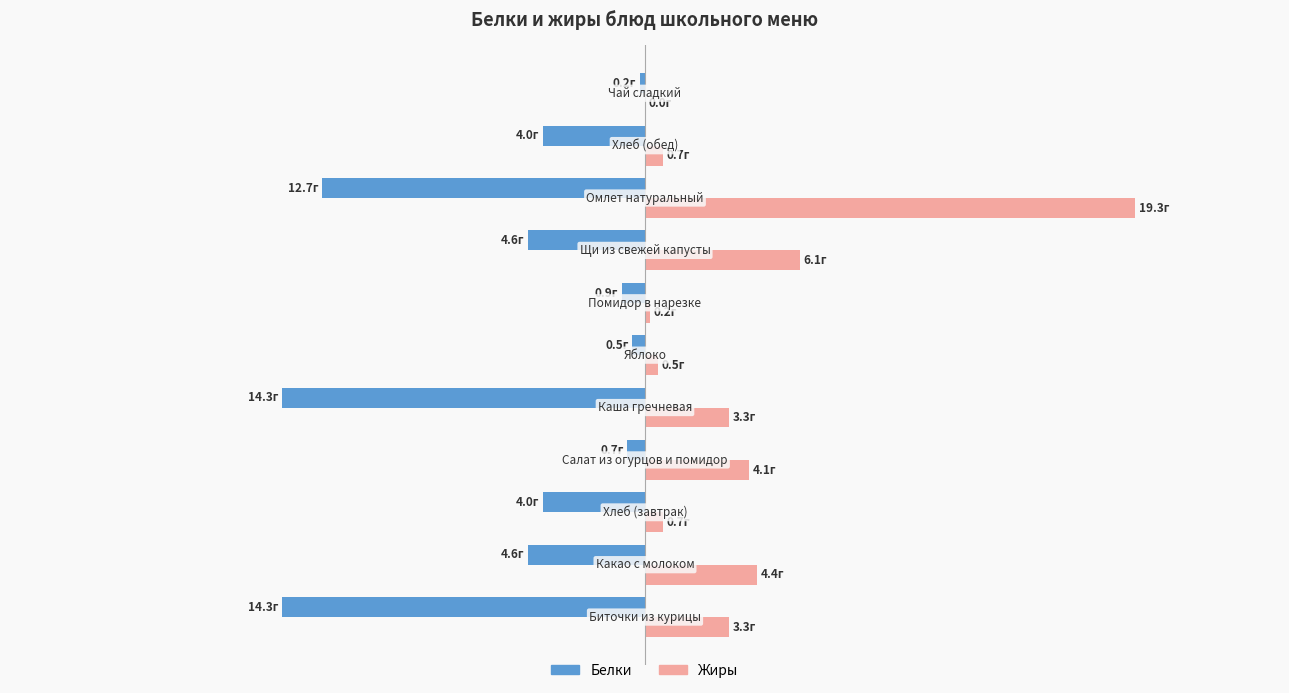

What are all the series names shown in the legend?

Белки, Жиры